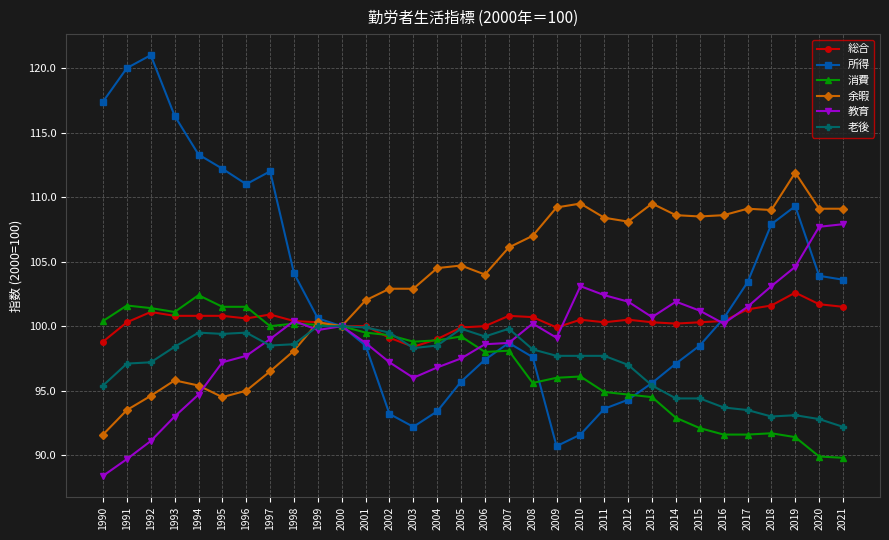

At which category is the sum across all series the highest?

2019